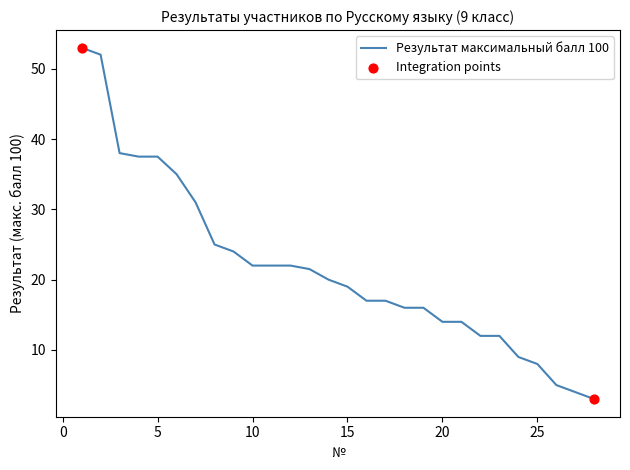

What is the maximum value shown in the chart?

53.0